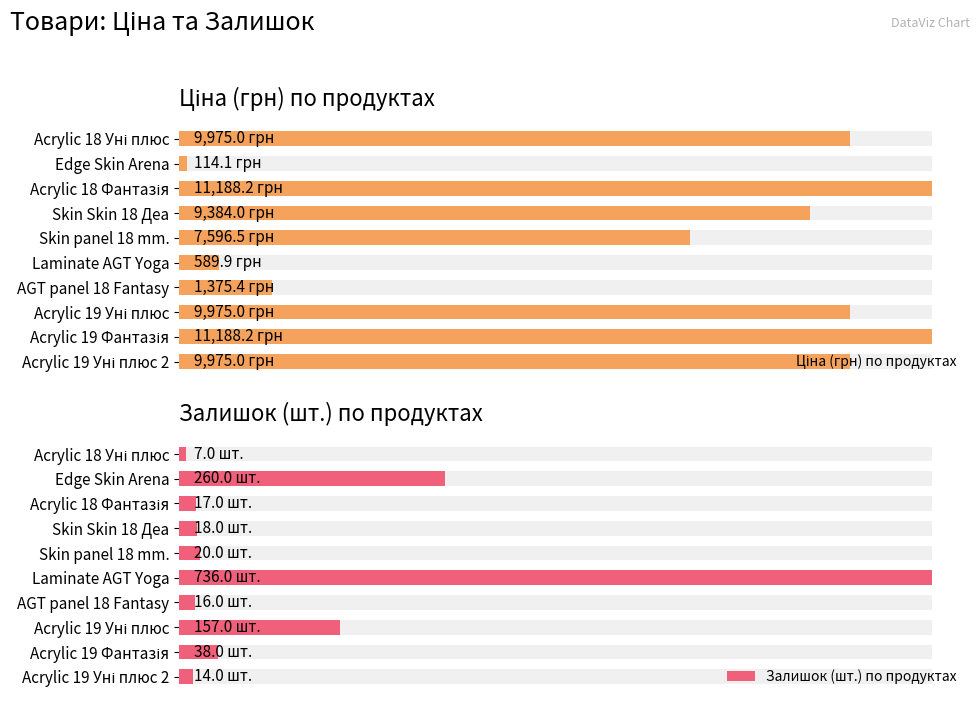

The value of Ціна (грн) по продуктах at AGT panel 18 Fantasy is 2172.4. True or false?

False